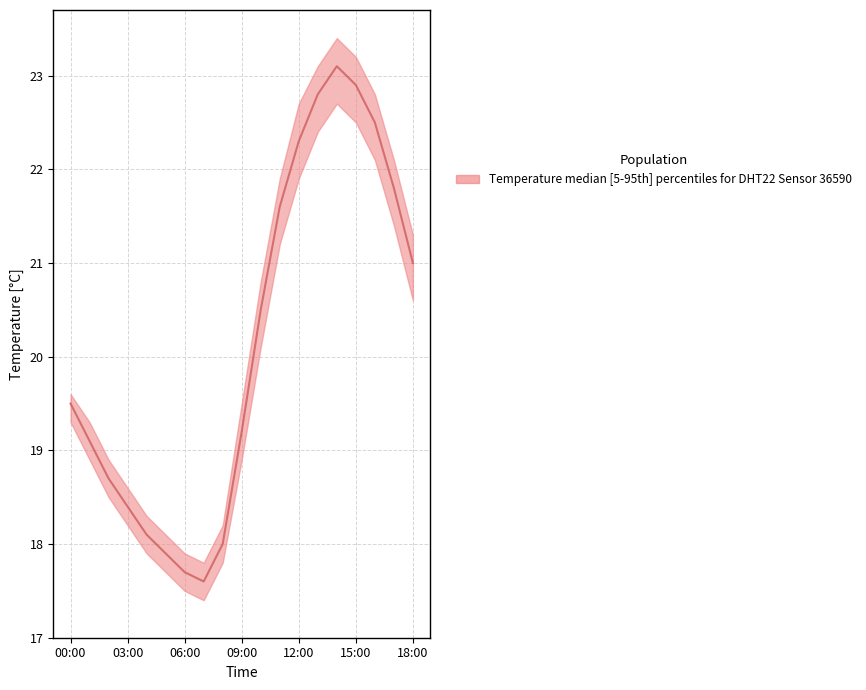

At which label is temperature_lower closest to 20?

10:00